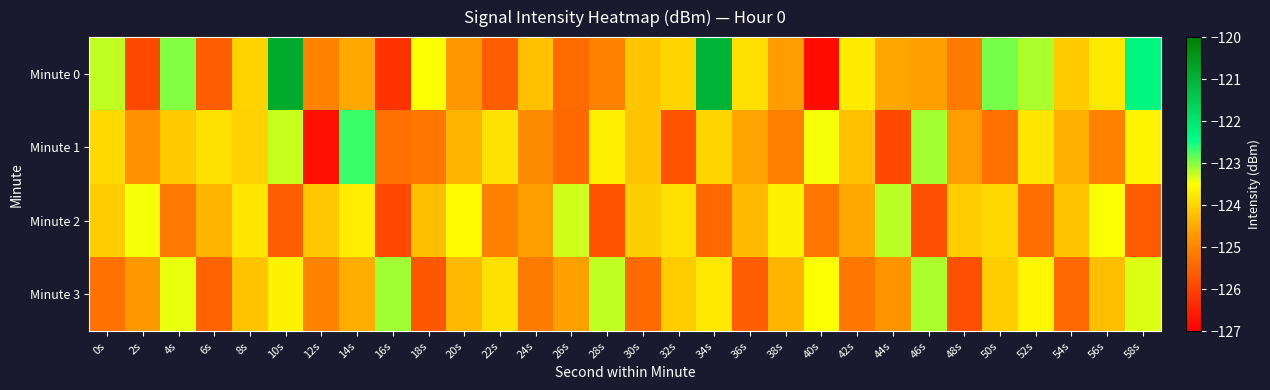

Which series has the largest range (max minus min)?

Minute 0